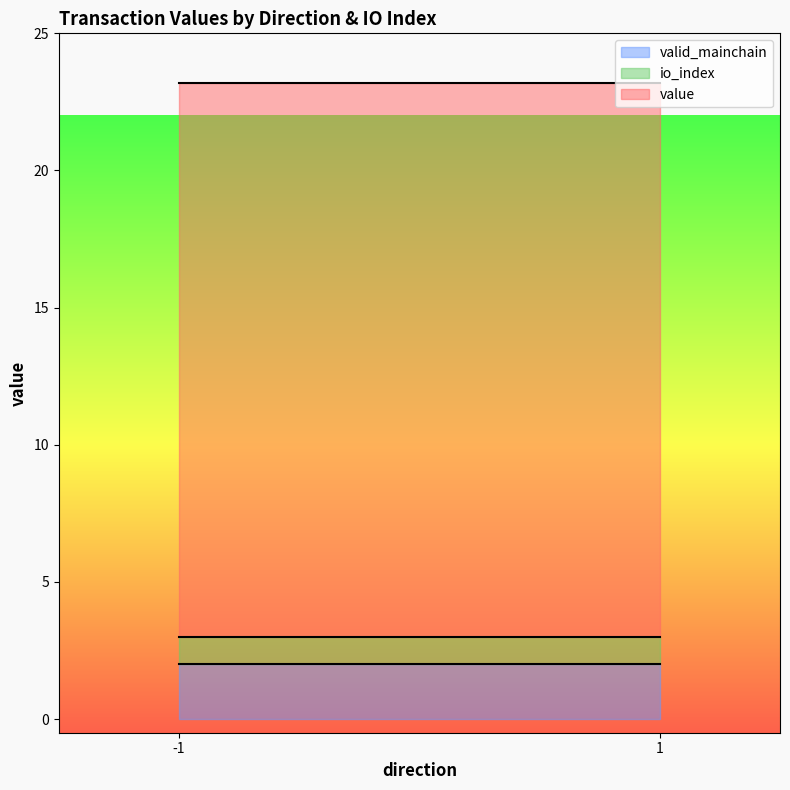

Is it true that io_index equals 0.5 at 1_0?

False